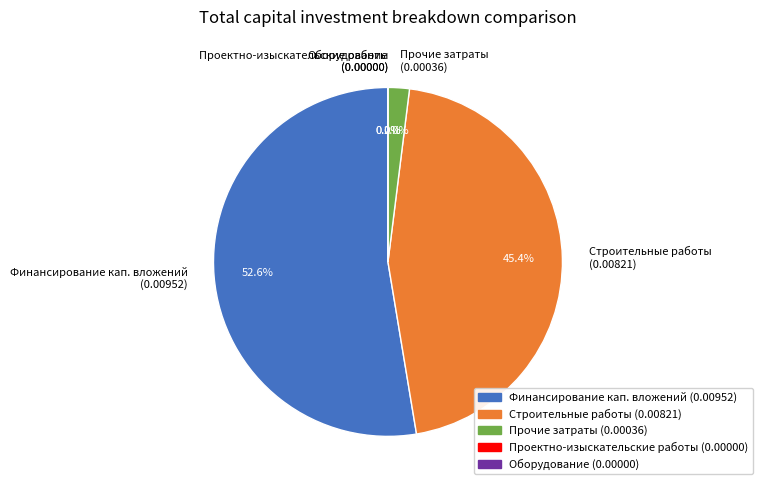

Count the number of slices in the pie.

5